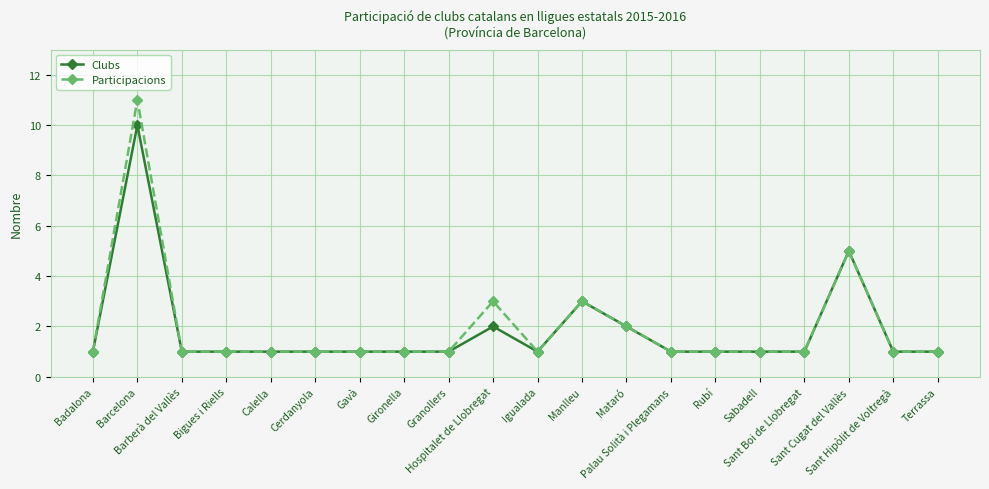

Reading left to right, what are all the values shown in this chart?

Clubs: Badalona=1	Barcelona=10	Barberà del Vallès=1	Bigues i Riells=1	Calella=1	Cerdanyola=1	Gavà=1	Gironella=1	Granollers=1	Hospitalet de Llobregat=2	Igualada=1	Manlleu=3	Mataró=2	Palau Solità i Plegamans=1	Rubí=1	Sabadell=1	Sant Boi de Llobregat=1	Sant Cugat del Vallès=5	Sant Hipòlit de Voltregà=1	Terrassa=1
Participacions: Badalona=1	Barcelona=11	Barberà del Vallès=1	Bigues i Riells=1	Calella=1	Cerdanyola=1	Gavà=1	Gironella=1	Granollers=1	Hospitalet de Llobregat=3	Igualada=1	Manlleu=3	Mataró=2	Palau Solità i Plegamans=1	Rubí=1	Sabadell=1	Sant Boi de Llobregat=1	Sant Cugat del Vallès=5	Sant Hipòlit de Voltregà=1	Terrassa=1